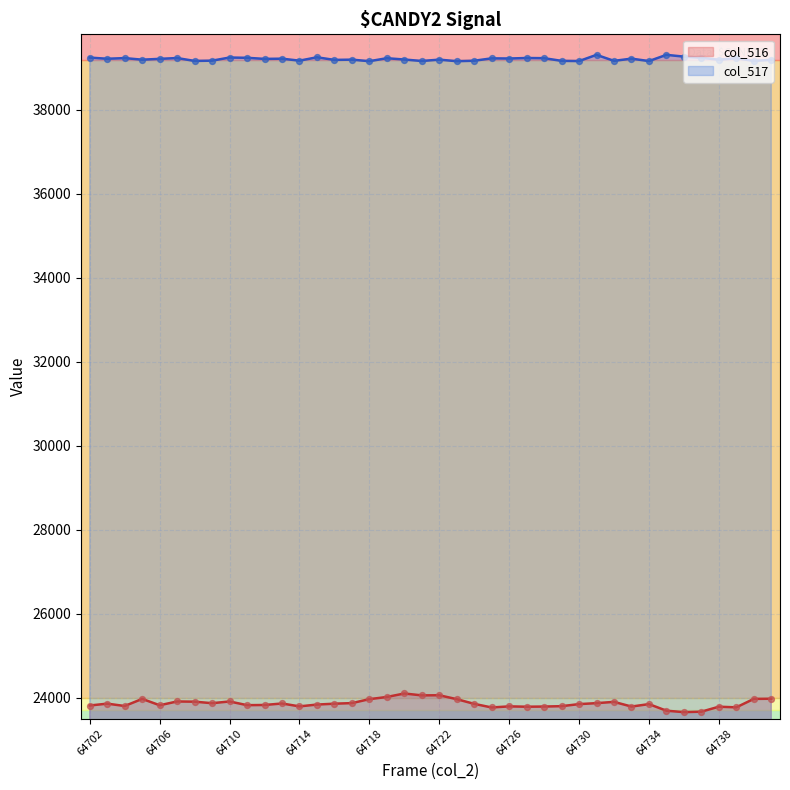

What are all the series names shown in the legend?

col_516, col_517